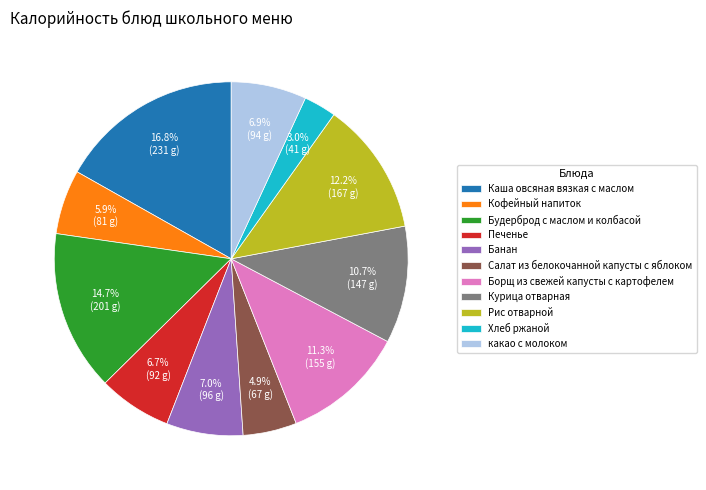

Is there a majority slice in this chart?

No